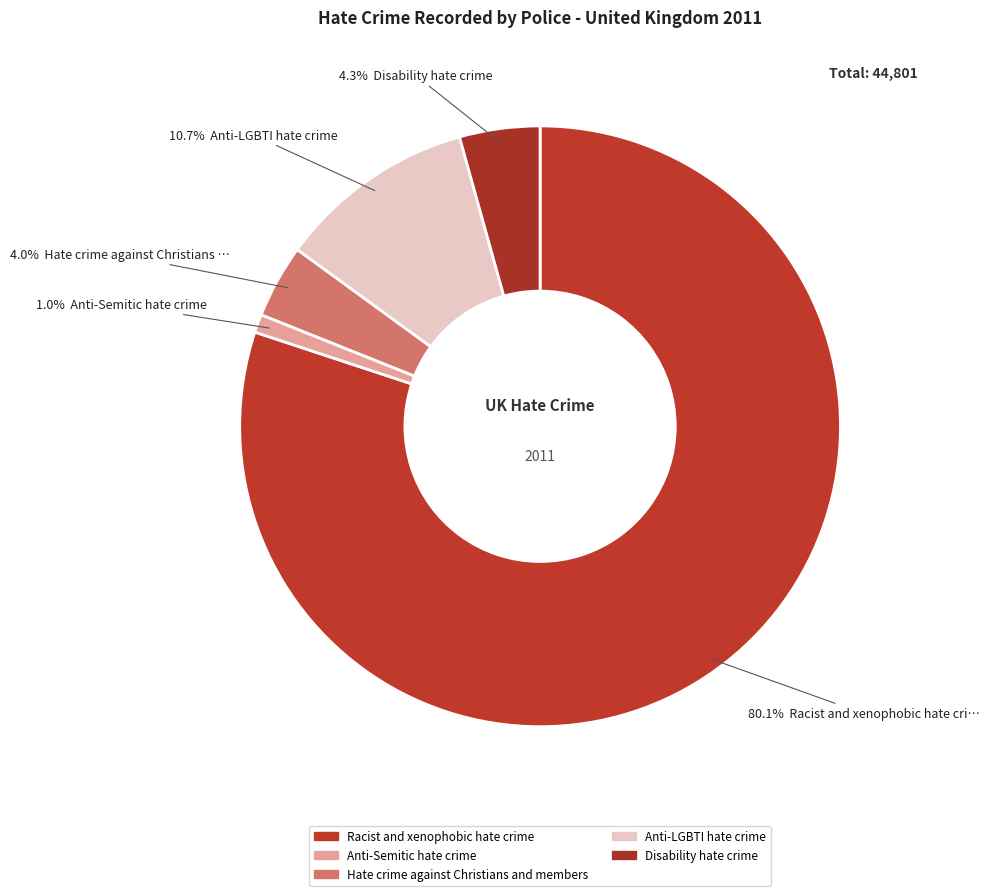

What percentage is NOT represented by Hate crime against Christians and members?

96.0%